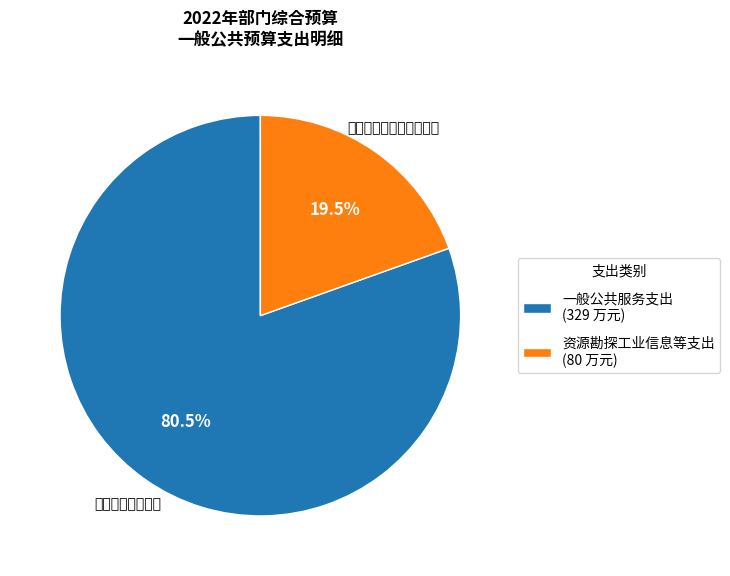

Combined, do 资源勘探工业信息等支出 and 一般公共服务支出 account for over 50%?

Yes